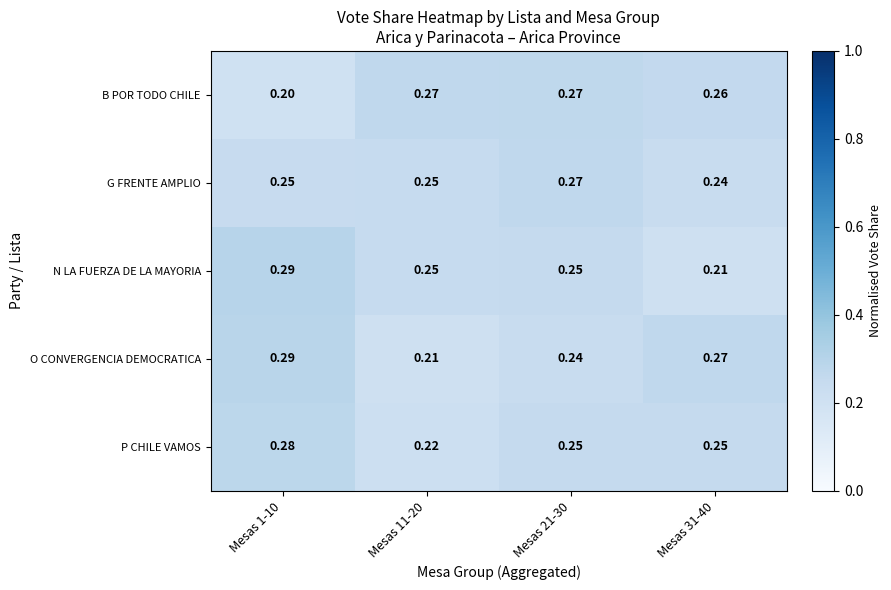

Between Mesas 21-30 and Mesas 31-40, which series saw the biggest shift?

N LA FUERZA DE LA MAYORIA